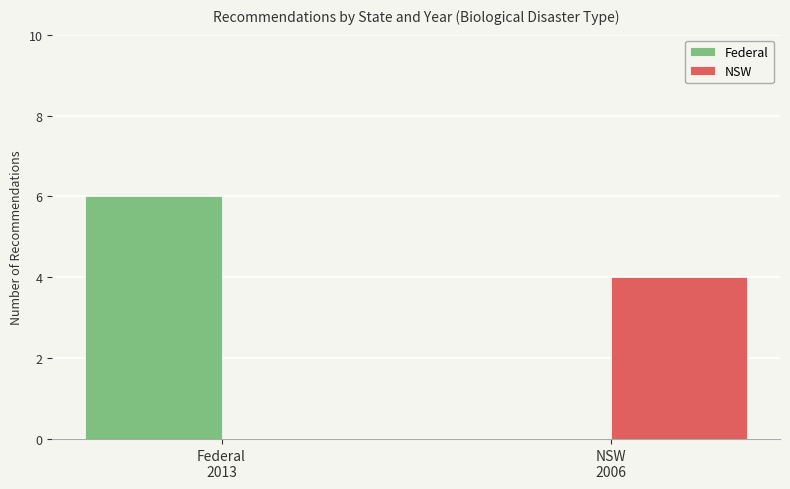

At which category is the sum across all series the highest?

Federal
2013